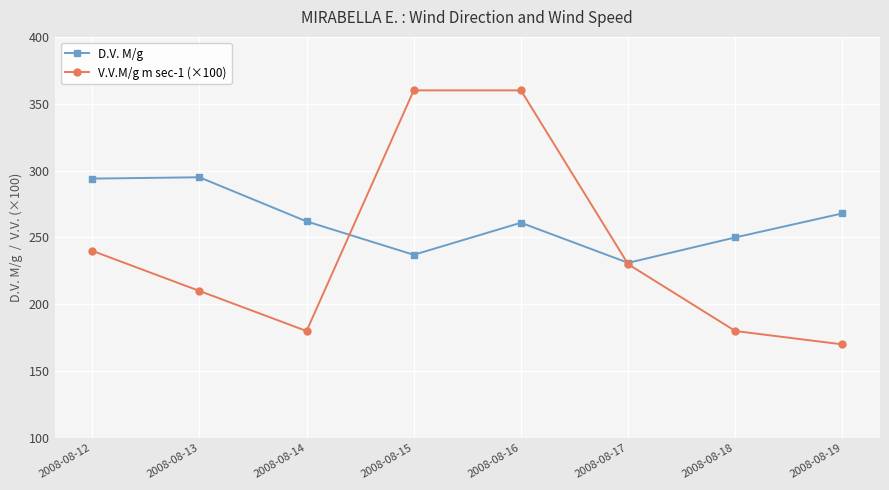

Which series has the largest range (max minus min)?

V.V.M/g m sec-1 (×100)